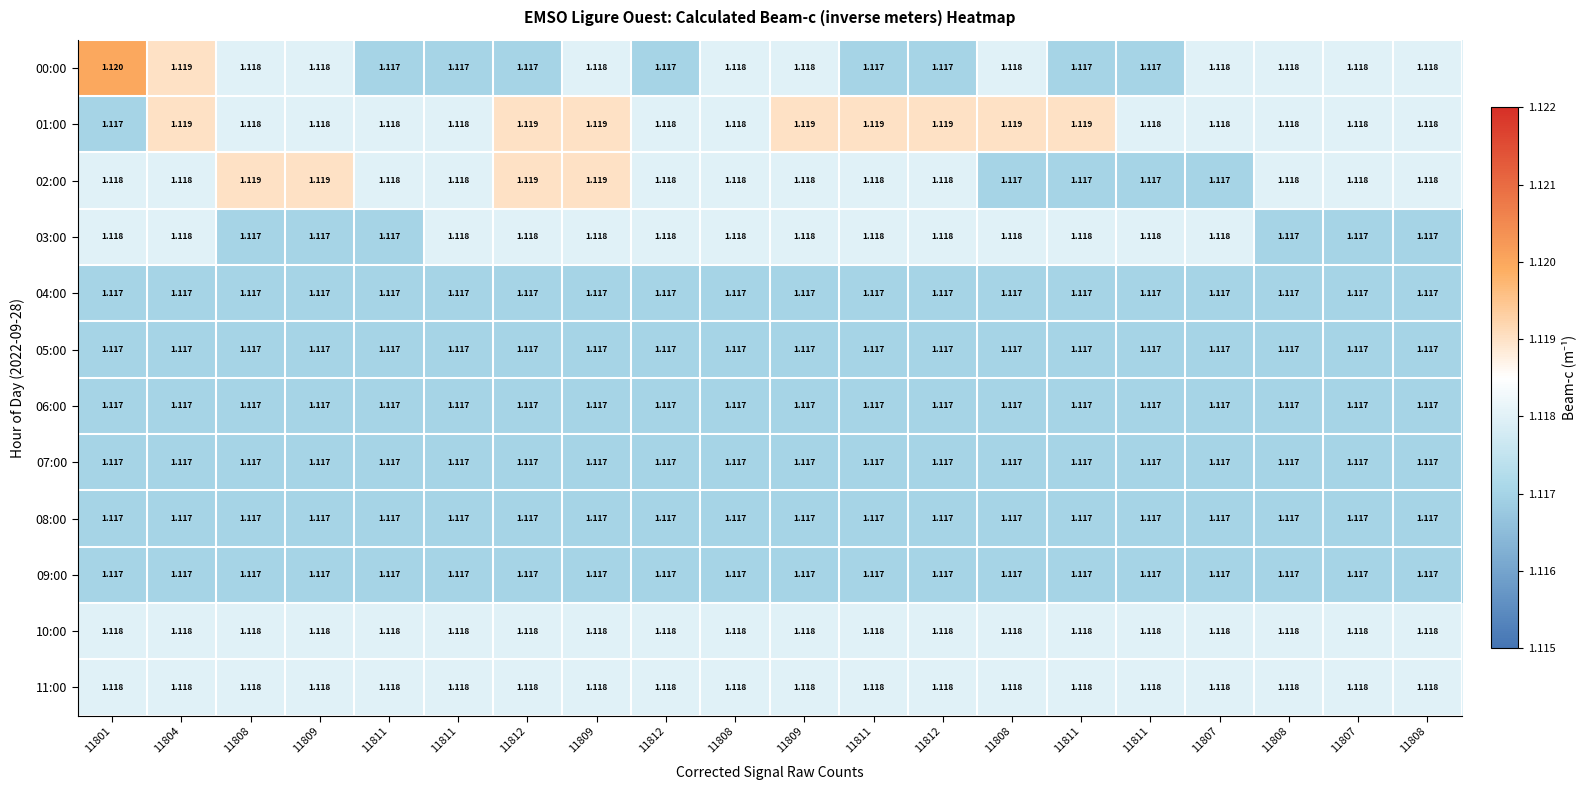

How many data points does each series have?

20